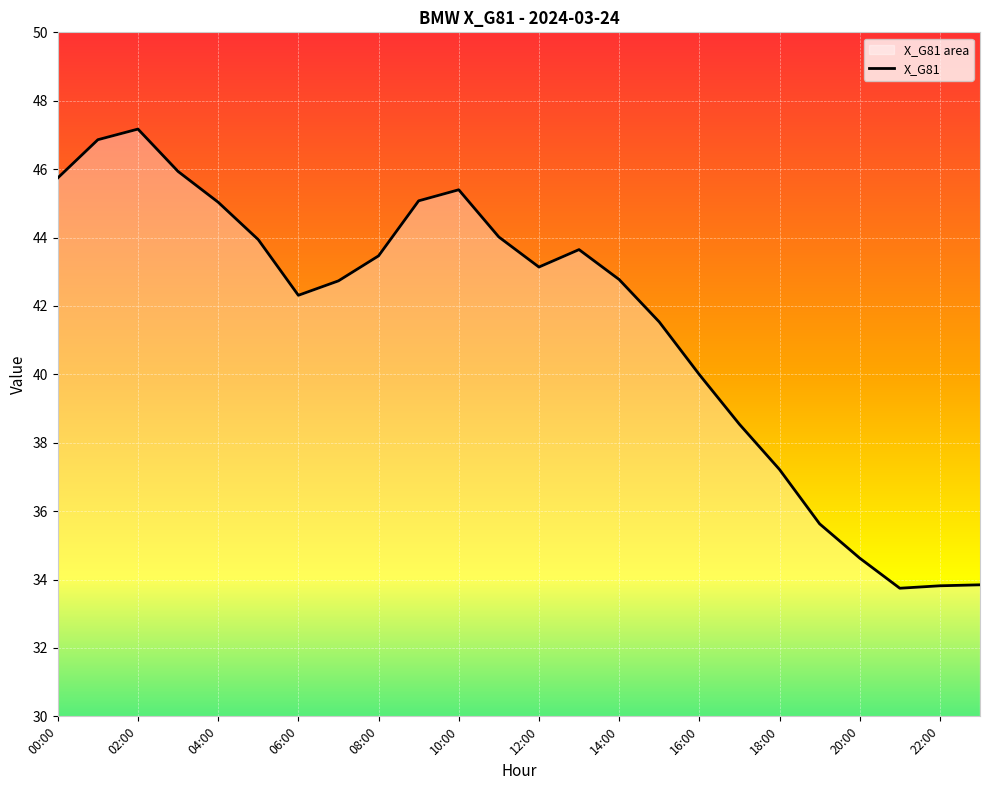

The chart shows a value of 11.9 at 00:00. True or false?

False